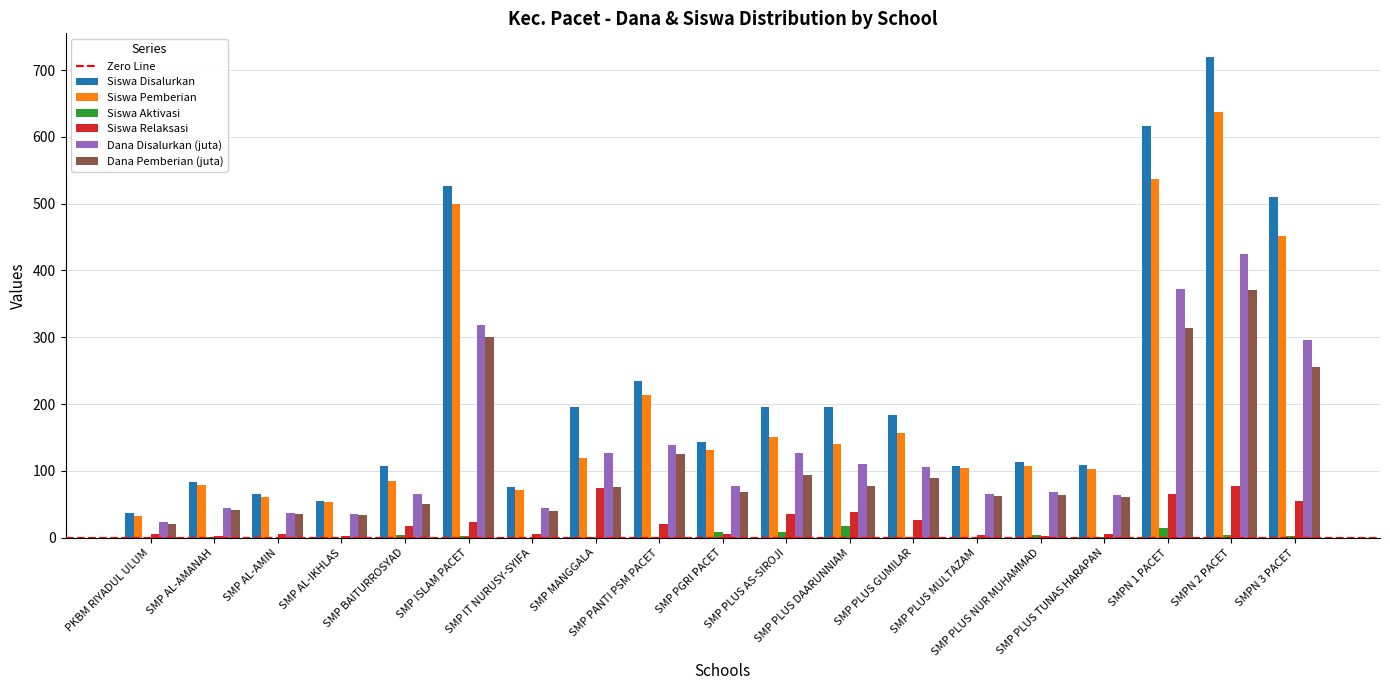

What is the sum of all Siswa Pemberian values?

3732.0